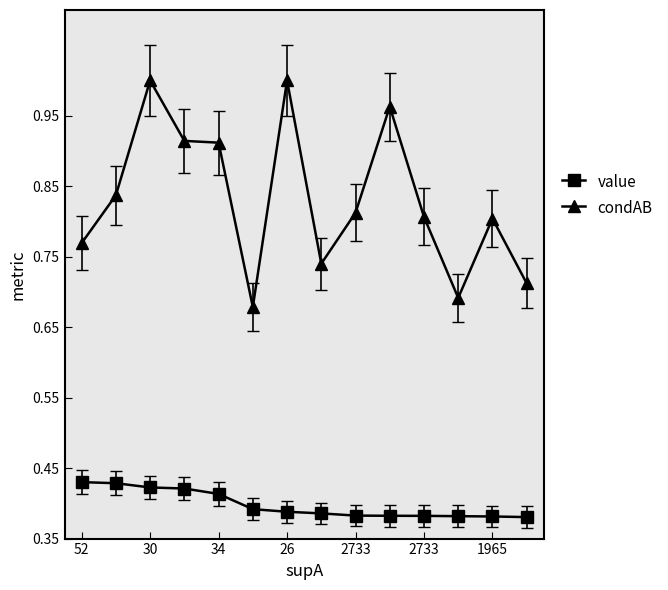

List the series in order of their overall mean, highest first.

condAB, value